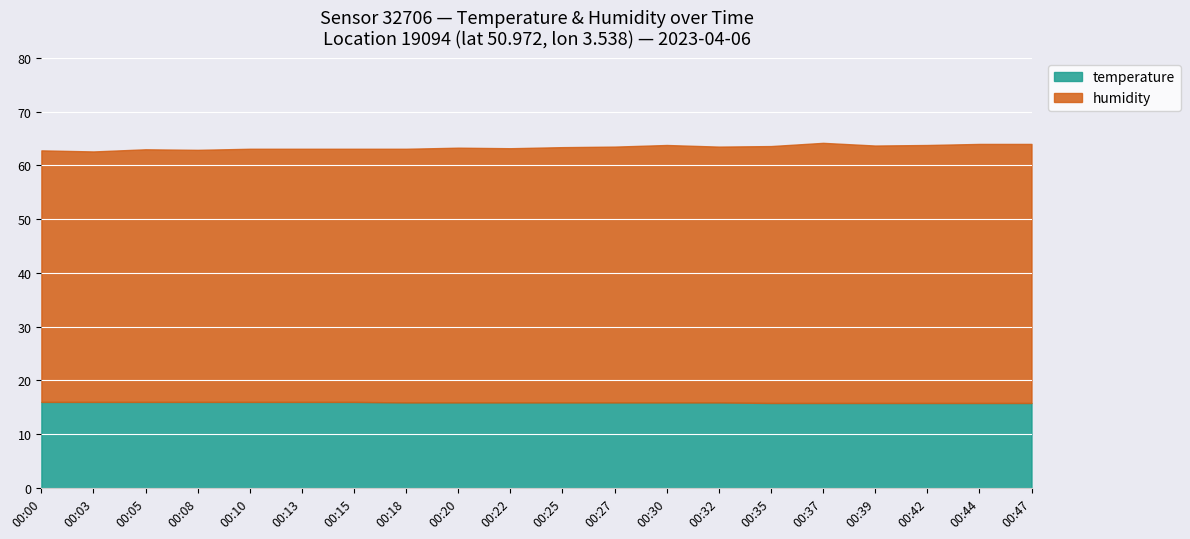

Rank the series by their average value, from lowest to highest.

temperature, humidity